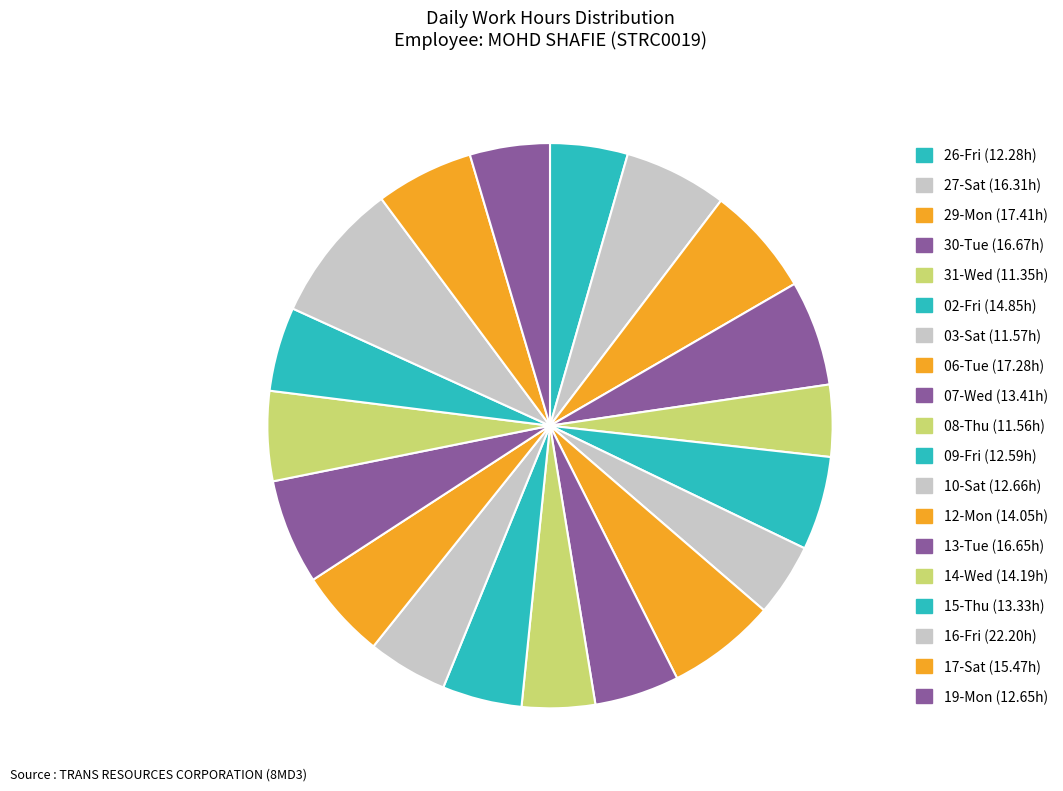

True or false: 19-Mon accounts for 5% of the total.

True